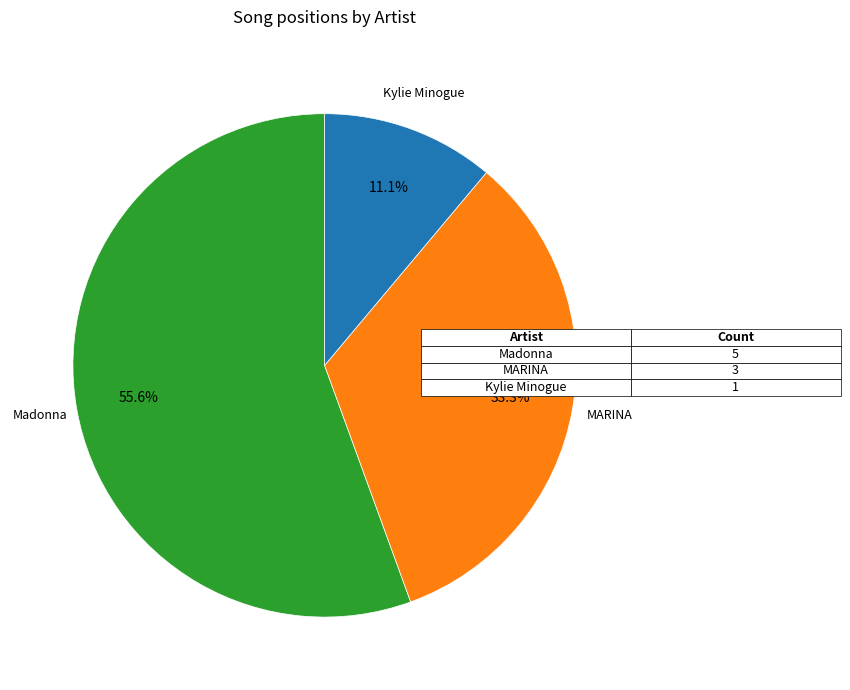

Does MARINA account for over 50% of the chart?

No